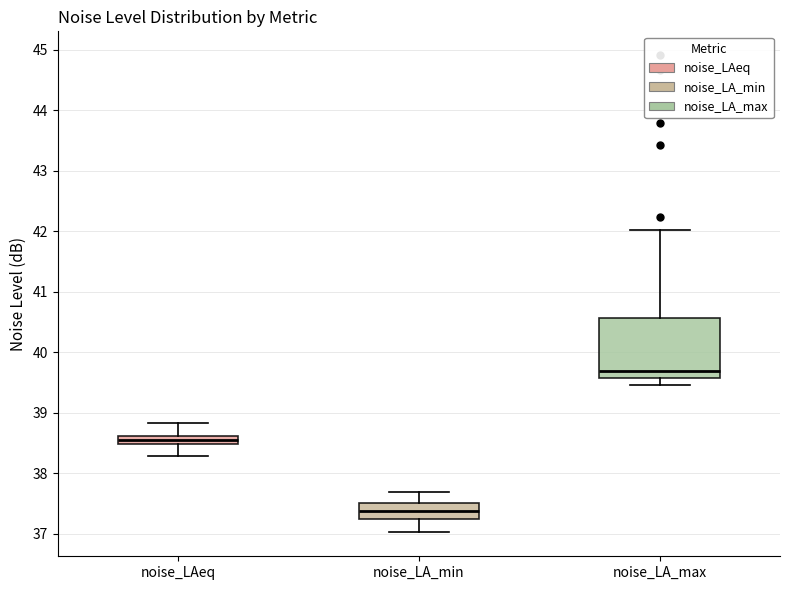

Comparing the boxes themselves (not the whiskers), which one is the tallest?

noise_LA_max